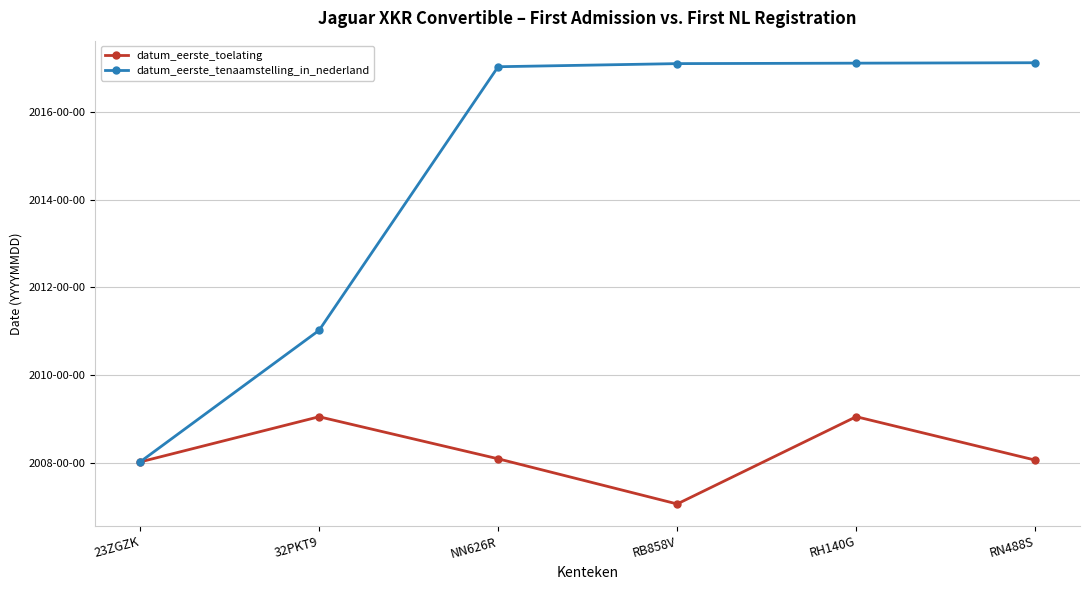

Does the chart have visible grid lines?

Yes